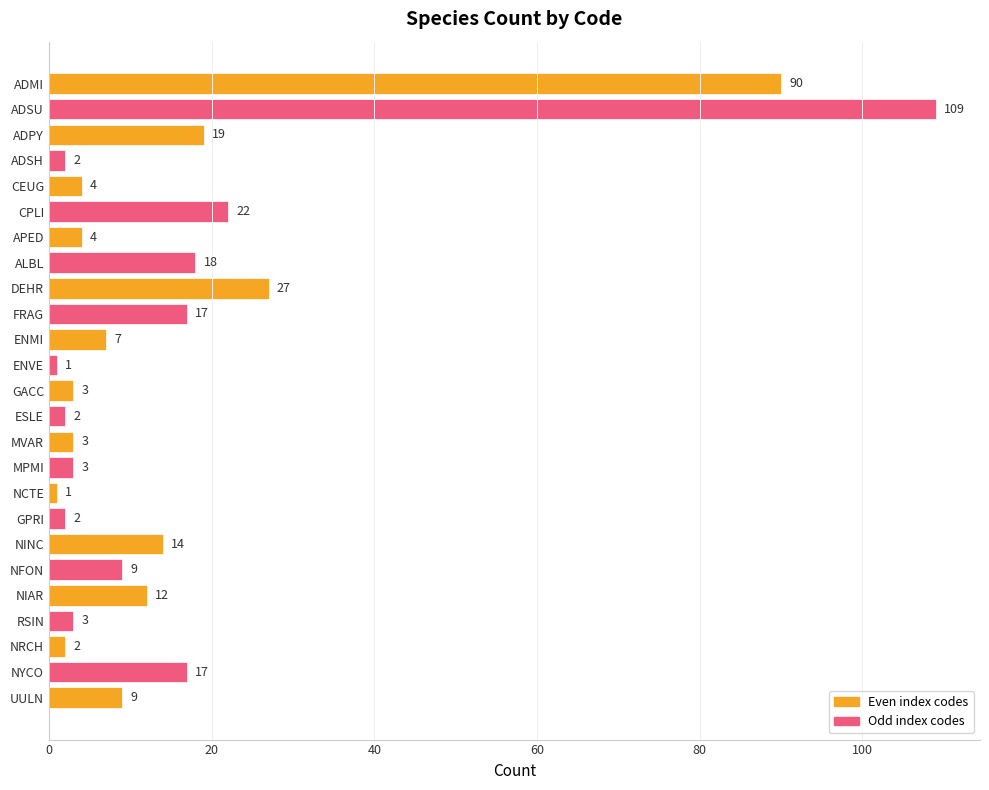

Reading top to bottom, list all the values displayed in this chart.

90	109	19	2	4	22	4	18	27	17	7	1	3	2	3	3	1	2	14	9	12	3	2	17	9